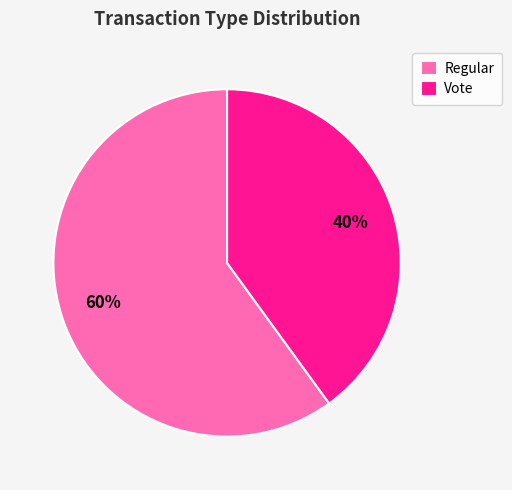

What percentage is the Regular slice, to the nearest percent?

60%